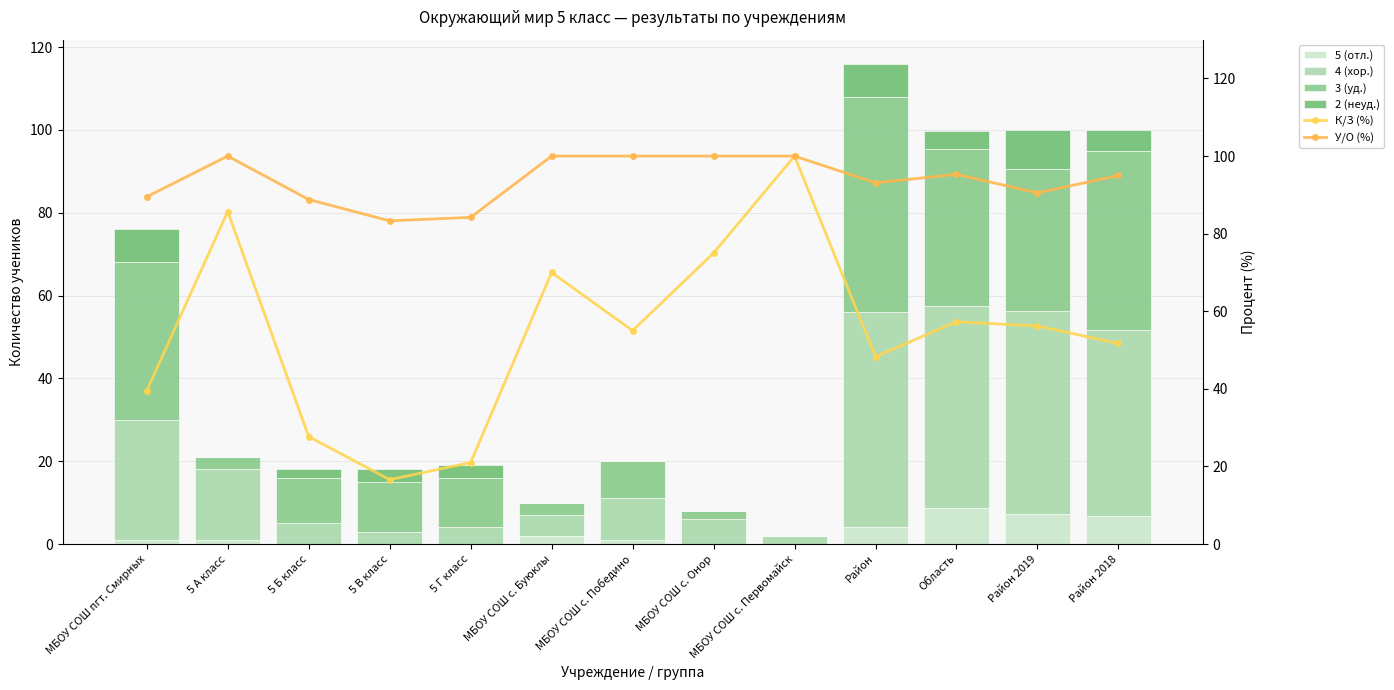

Does the chart contain any negative values?

No